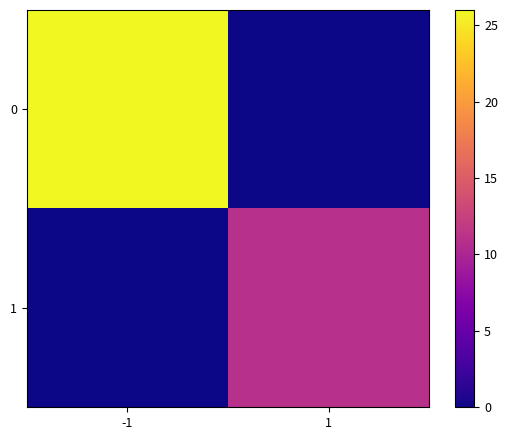

Reading left to right, transcribe all the data shown in this chart.

0: -1=26	1=0
1: -1=0	1=11